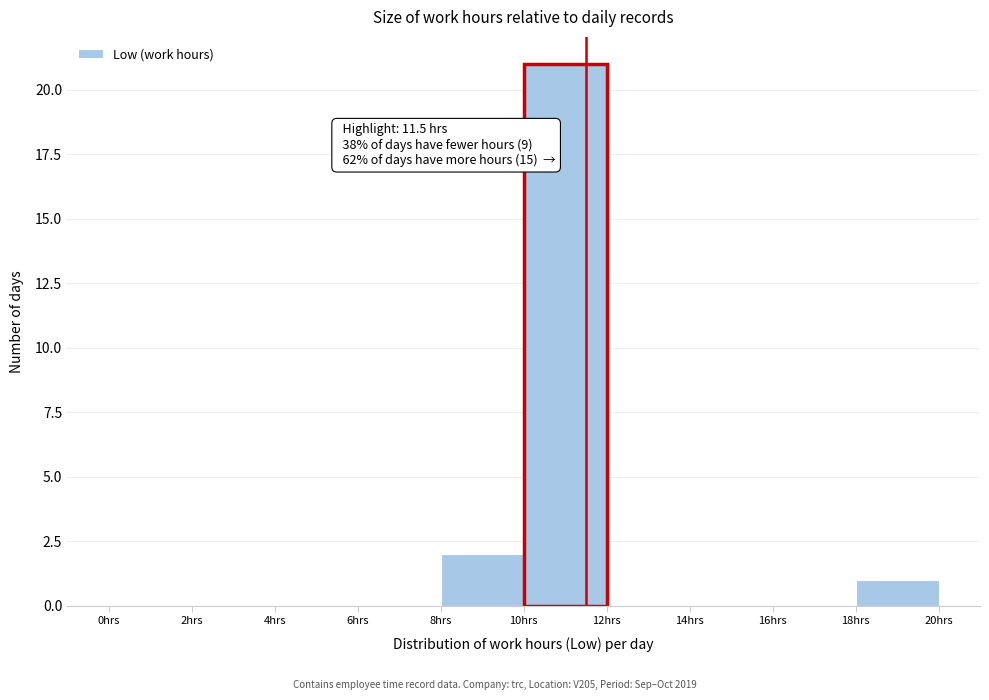

Which range on the x-axis has the tallest bar?

10 to 12